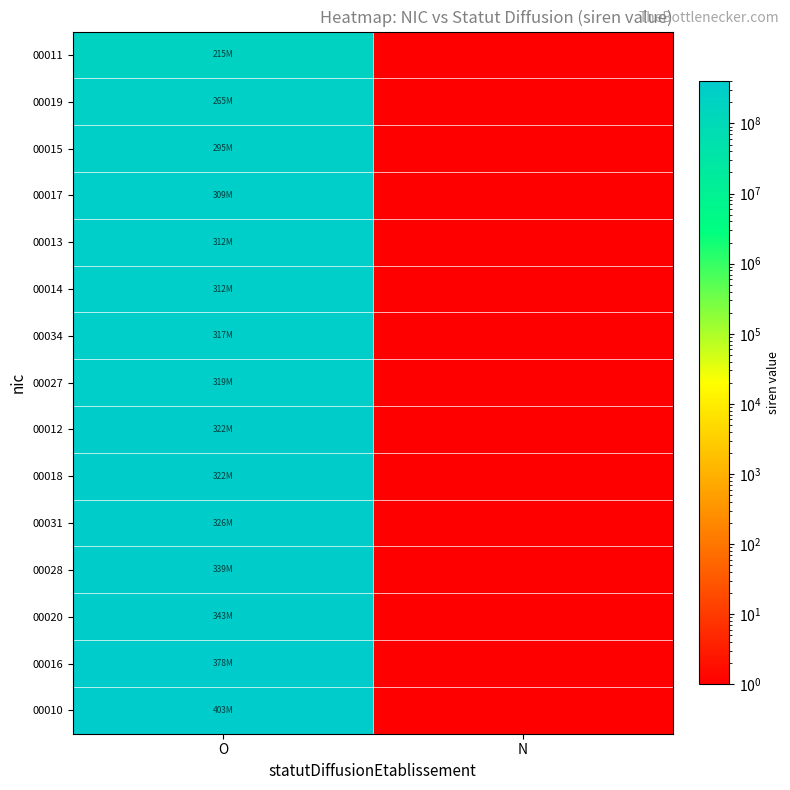

Which series changed the most between O and N?

00010